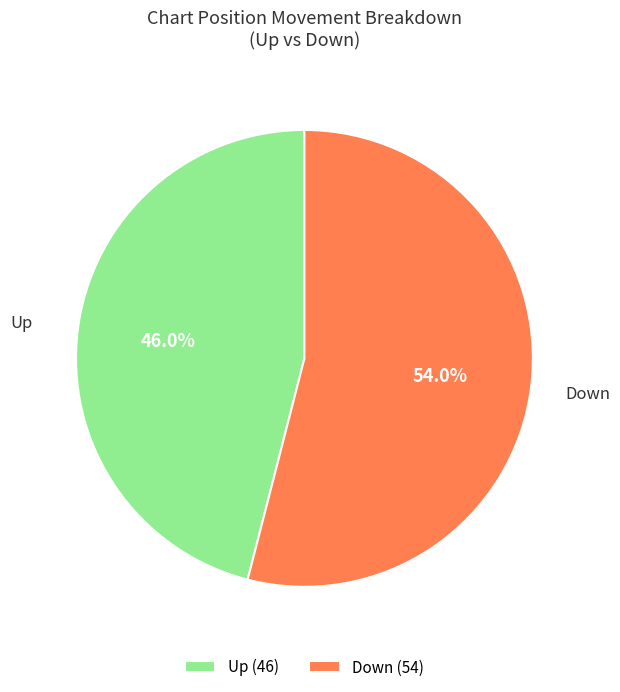

How many slices are in this pie chart?

2